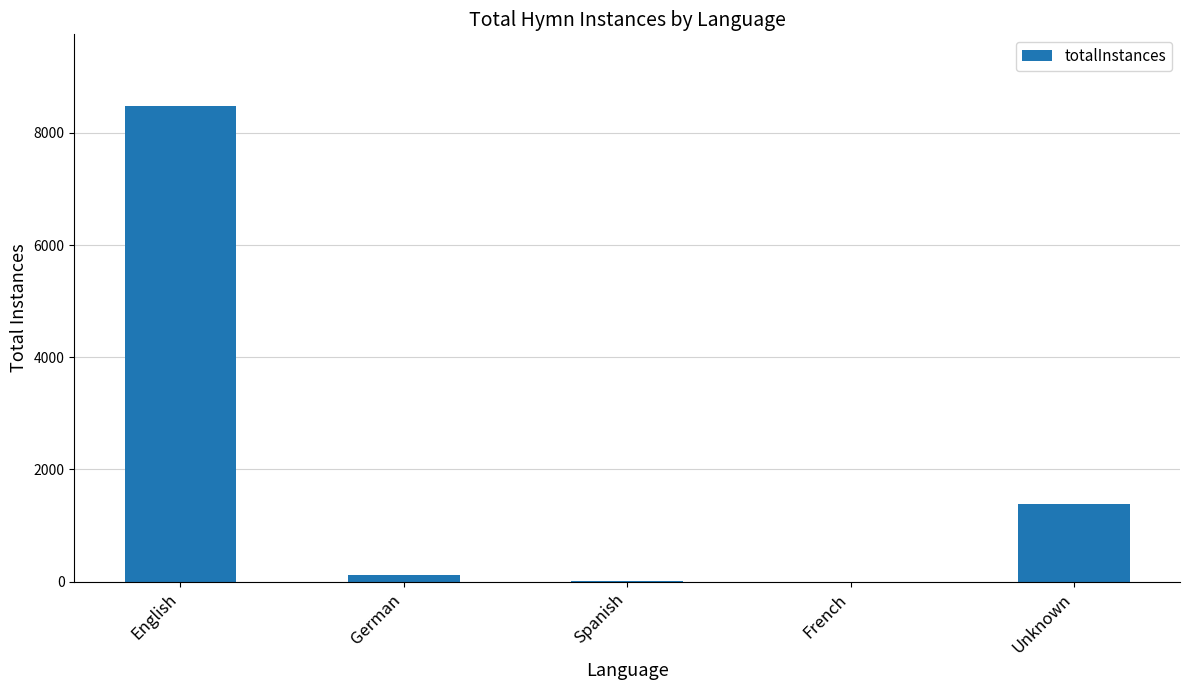

What is the maximum value shown in the chart?

8484